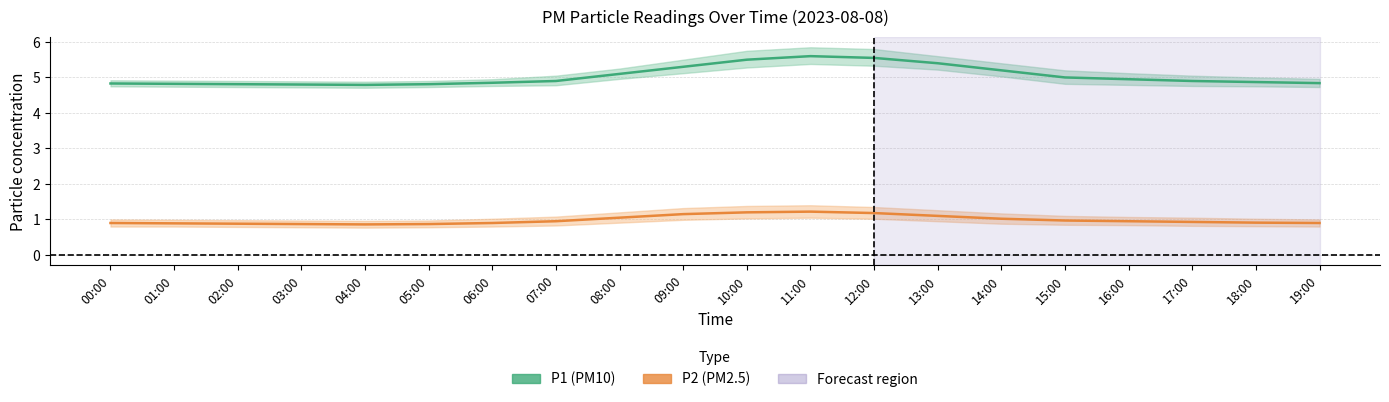

Between 10:00 and 17:00, which series saw the biggest shift?

P1